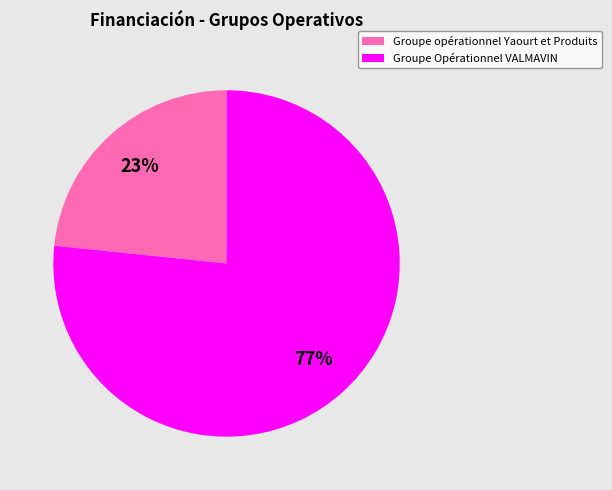

Is the sum of Groupe Opérationnel VALMAVIN and Groupe opérationnel Yaourt et Produits greater than half?

Yes